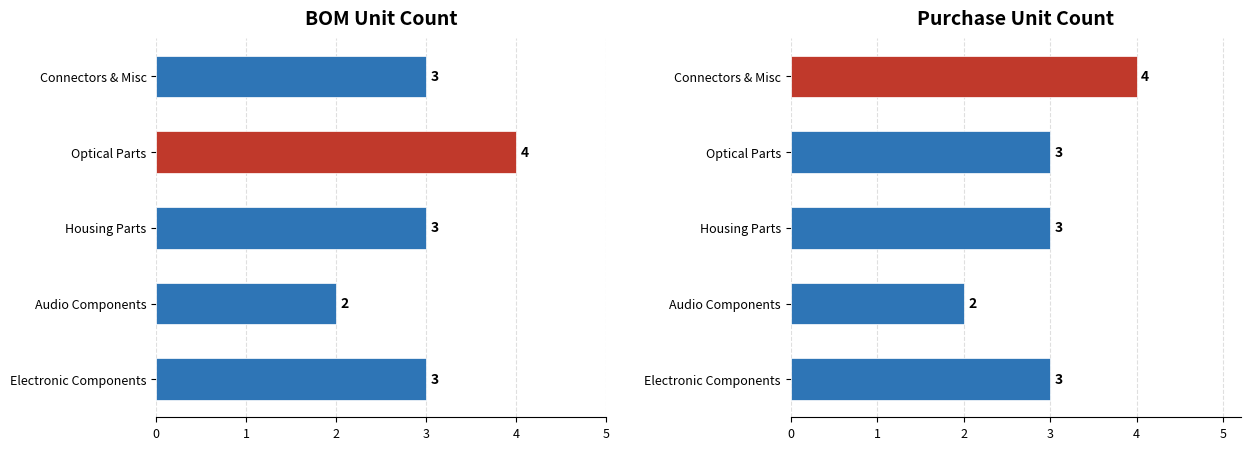

What is the sum of the BOM Unit Count values at Connectors & Misc and Optical Parts?

7